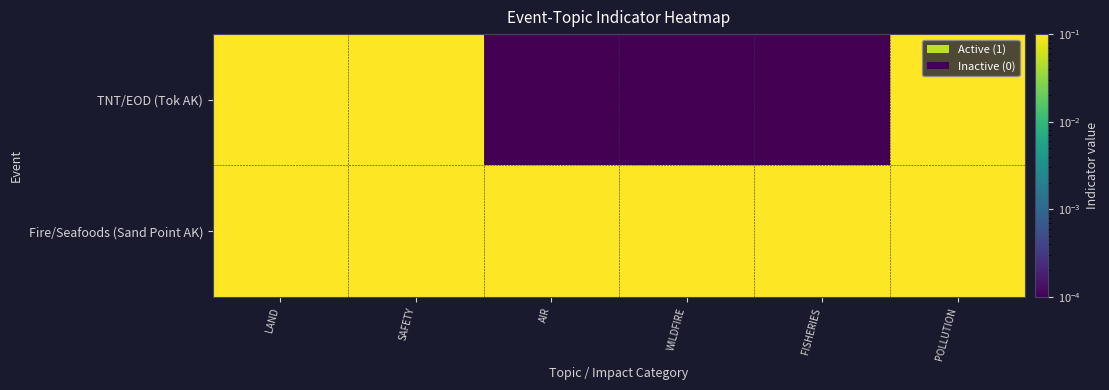

What is the total value across all series at FISHERIES?

1.0